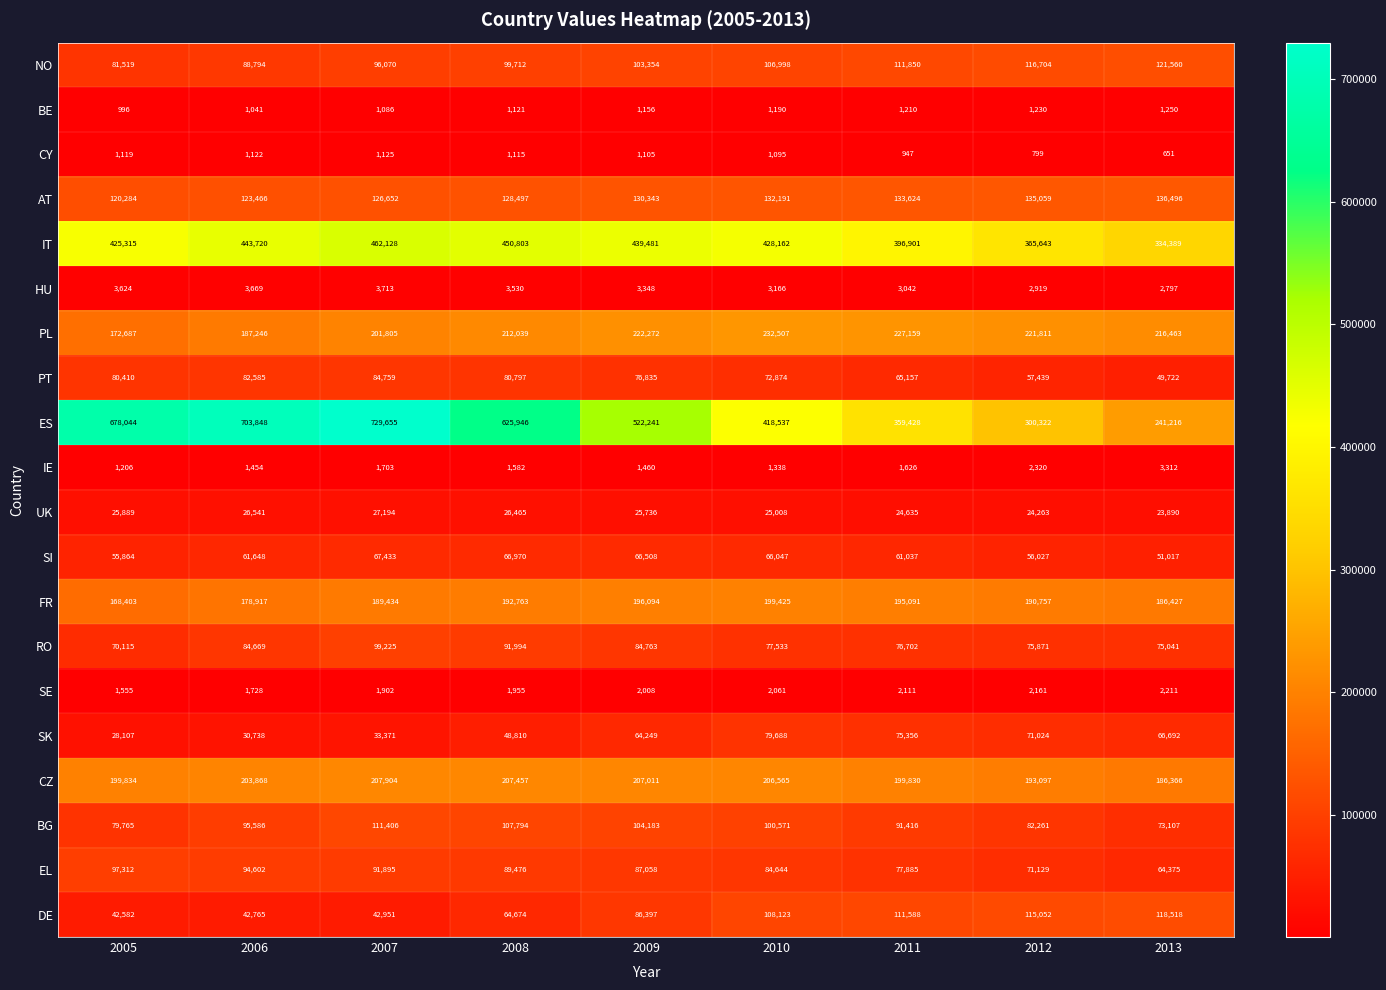

What is the difference between the second highest and second lowest values in the IE series?

982